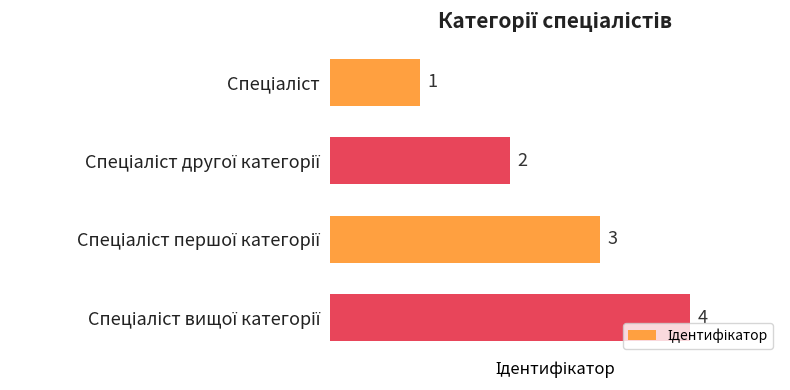

What is the maximum value shown in the chart?

4